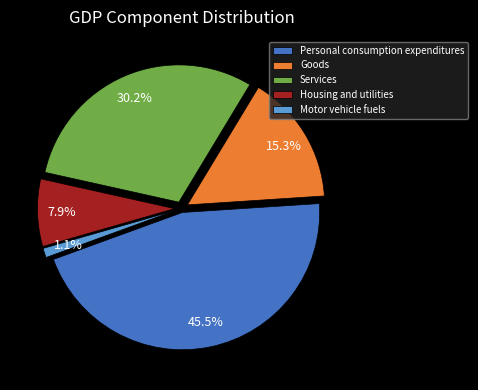

True or false: Motor vehicle fuels accounts for 9% of the total.

False